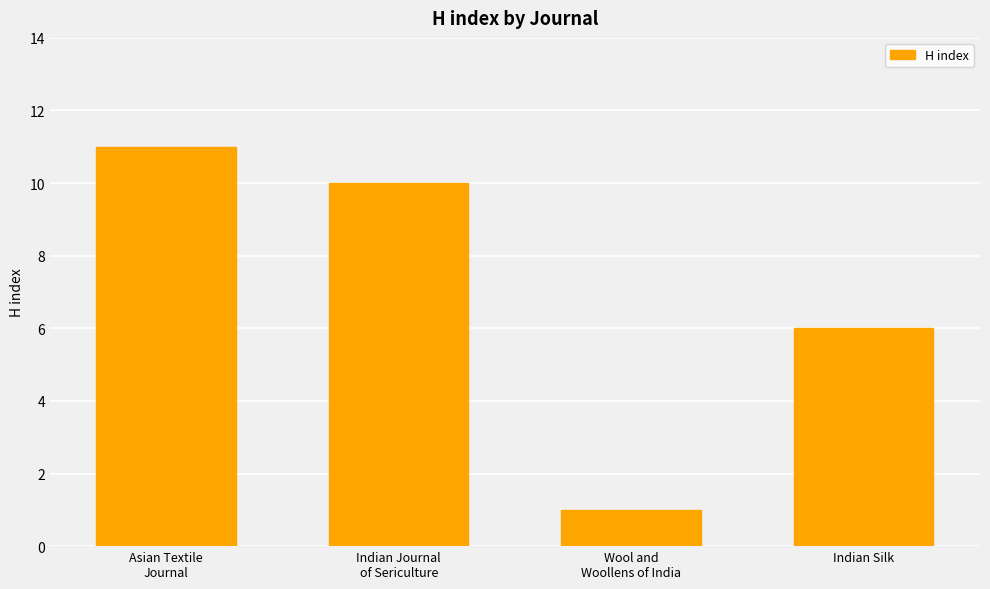

What is the ratio of the value at Wool and
Woollens of India to the value at Indian Silk?

0.2